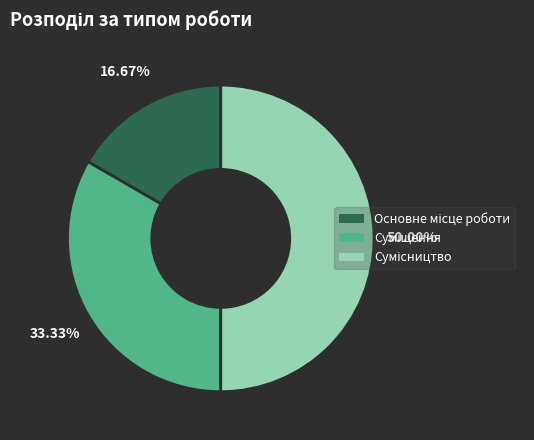

Rank the categories by value from lowest to highest.

Основне місце роботи, Суміщення, Сумісництво